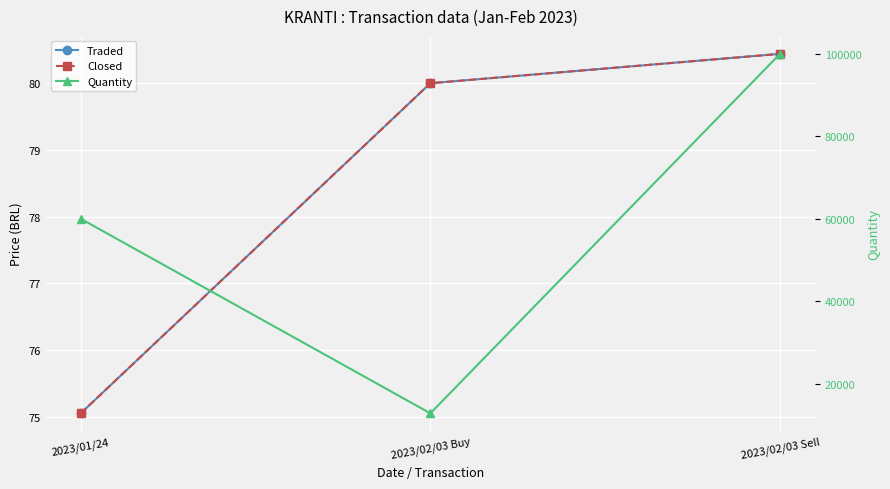

At which label is Traded closest to 77?

2023/01/24